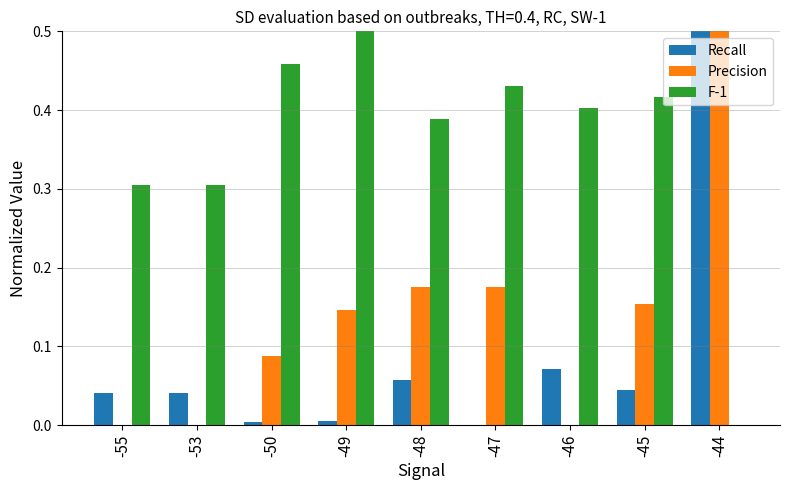

True or false: F-1 has a value of 0.3 at -50.

False